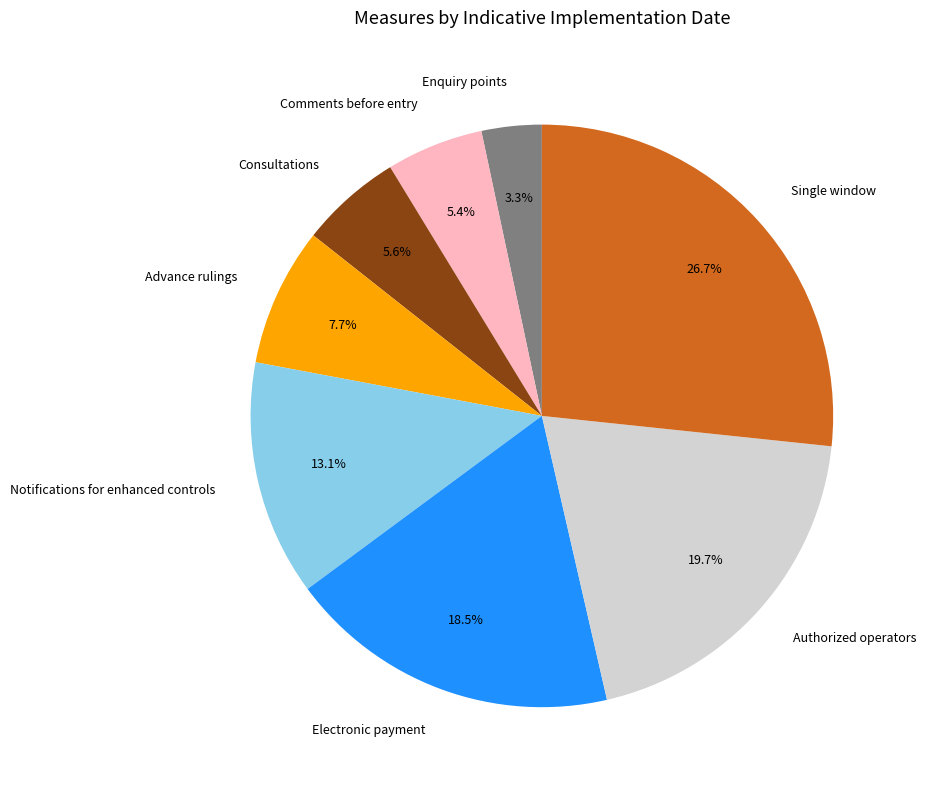

Count the number of slices in the pie.

8